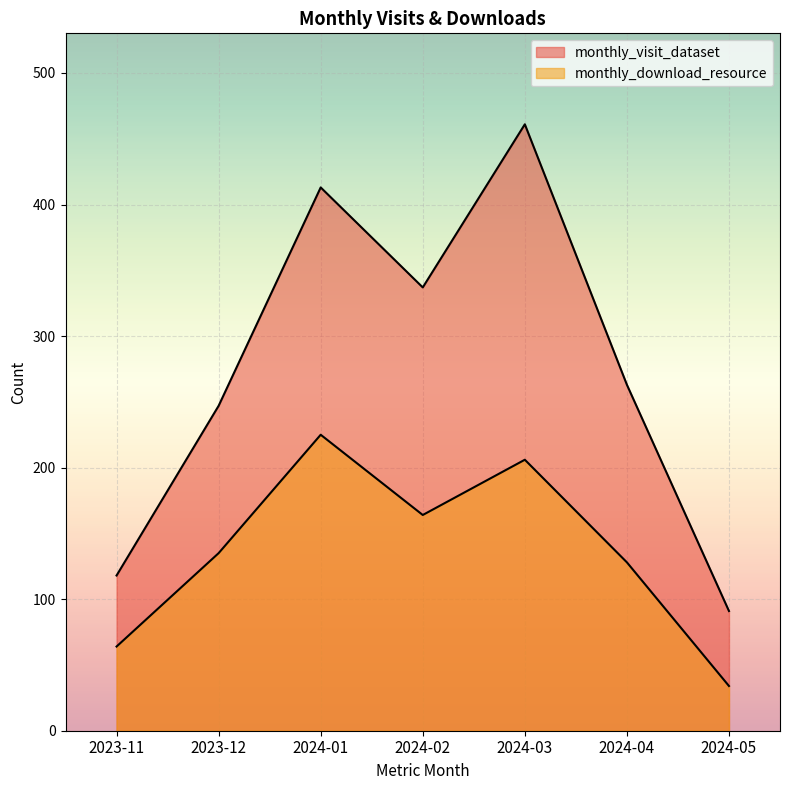

Reading right to left, extract all data points from this chart.

monthly_visit_dataset: 91	263	461	337	413	247	118
monthly_download_resource: 34	128	206	164	225	135	64